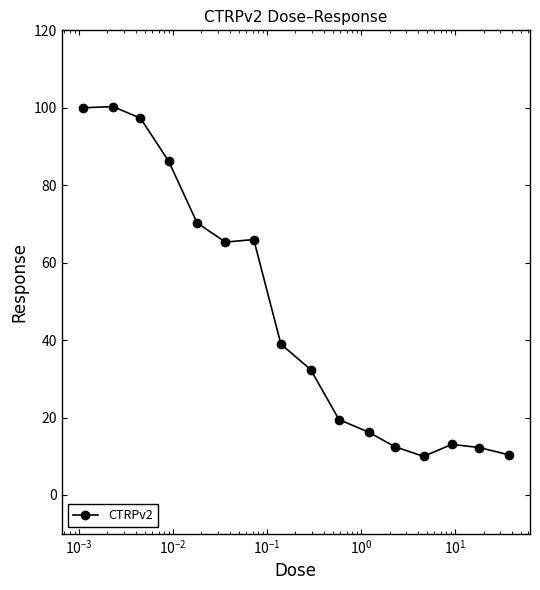

What is the minimum value shown in the chart?

10.0